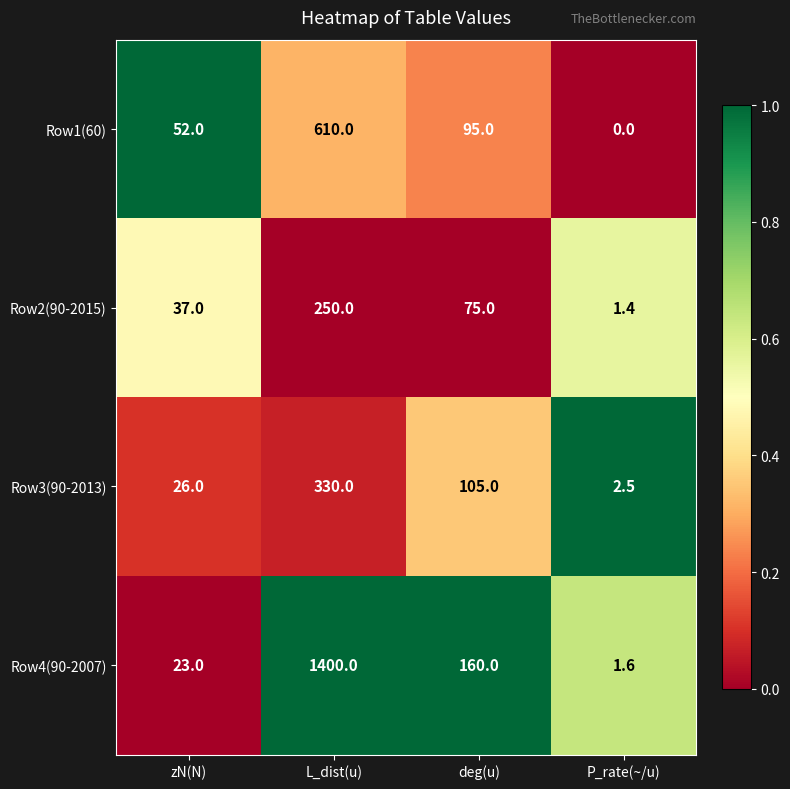

What is the difference between the highest and lowest values at zN(N)?

29.0